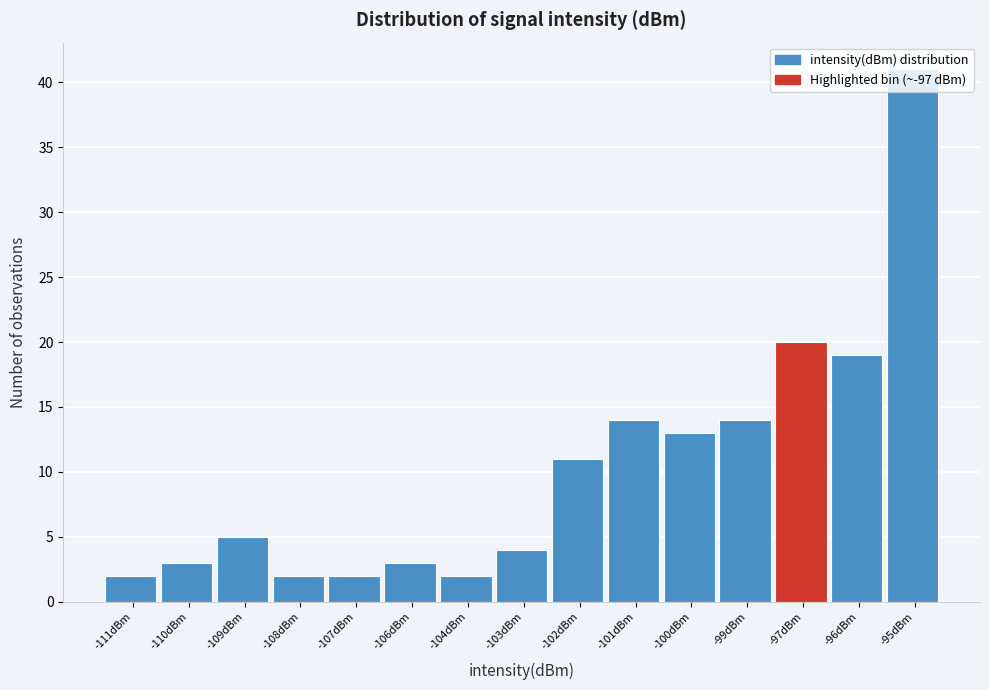

Between -99dBm and -97dBm, which is larger?

-97dBm